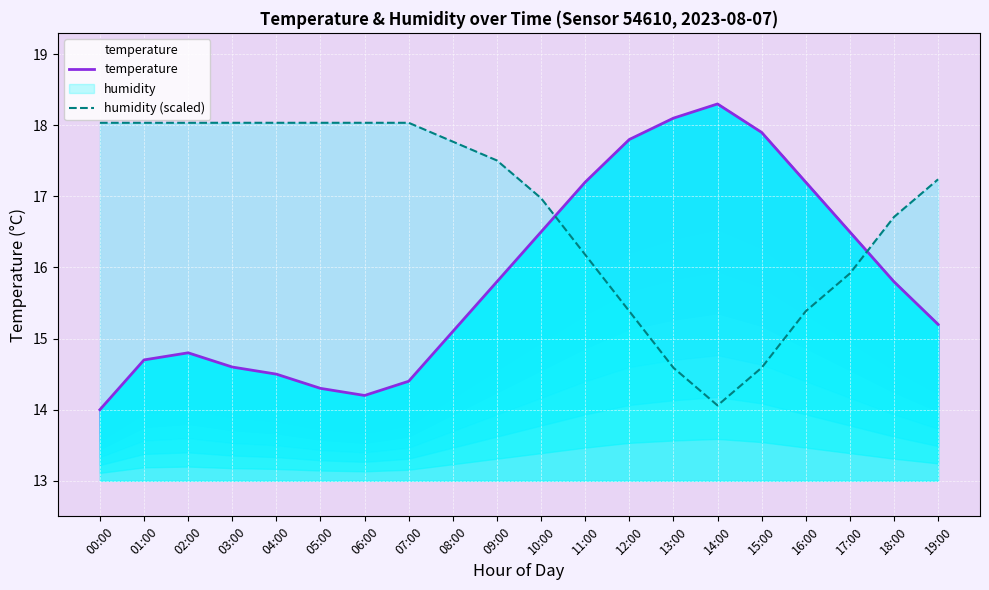

Between which two adjacent categories do humidity (scaled) and temperature first intersect?

10:00 and 11:00